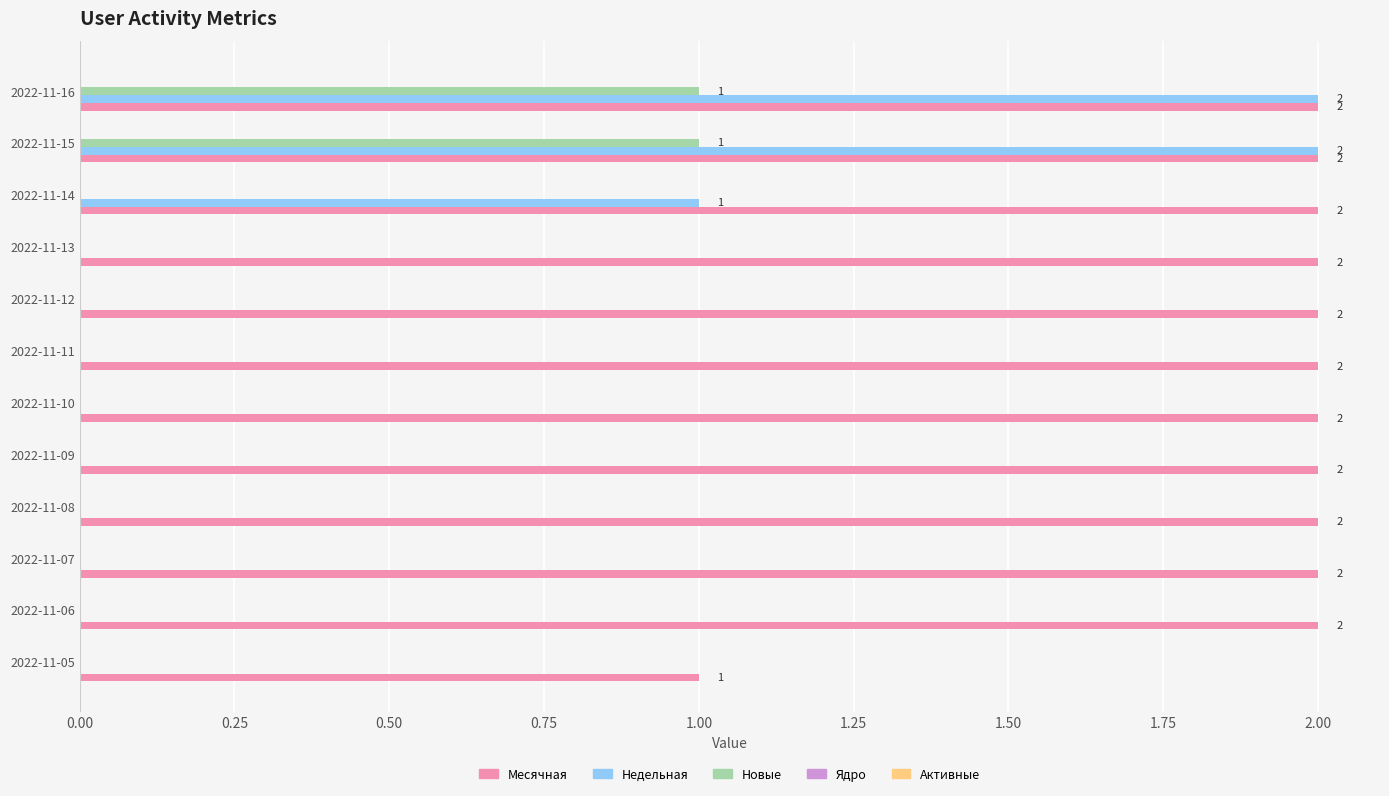

Which series has the largest total across all categories?

Месячная